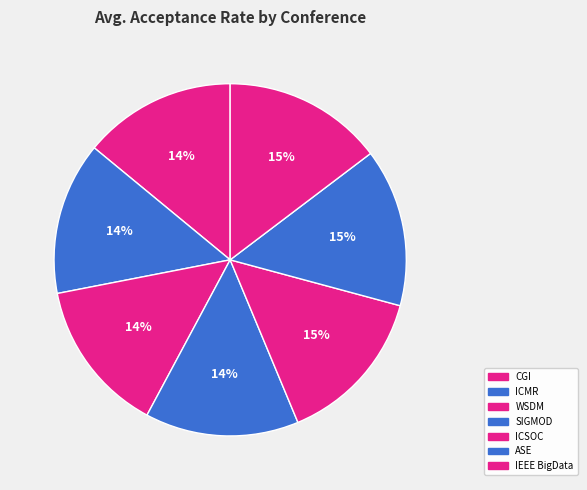

To the nearest percent, what is the combined percentage of SIGMOD and IEEE BigData?

29%